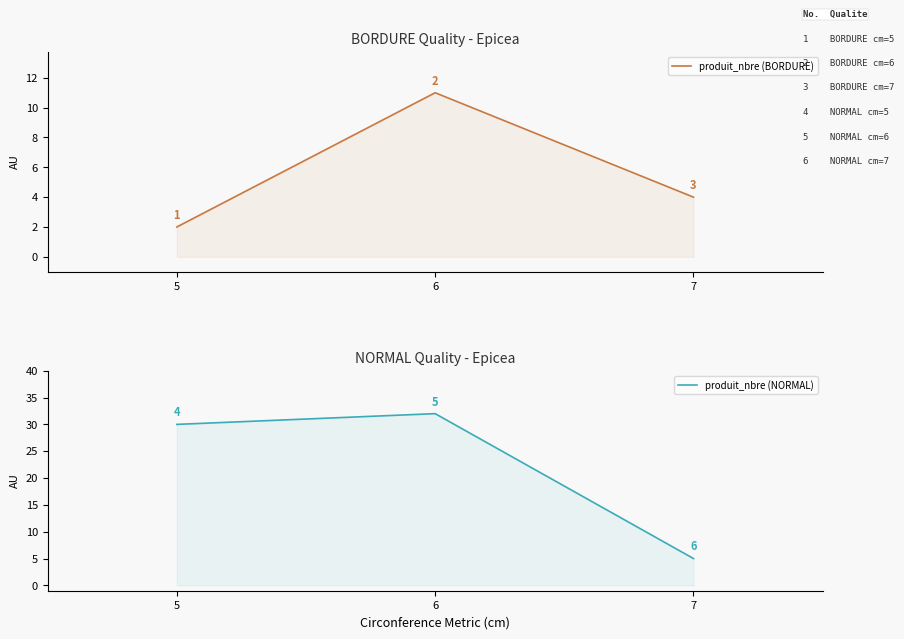

The value of produit_nbre (NORMAL) at 5 is 50. True or false?

False